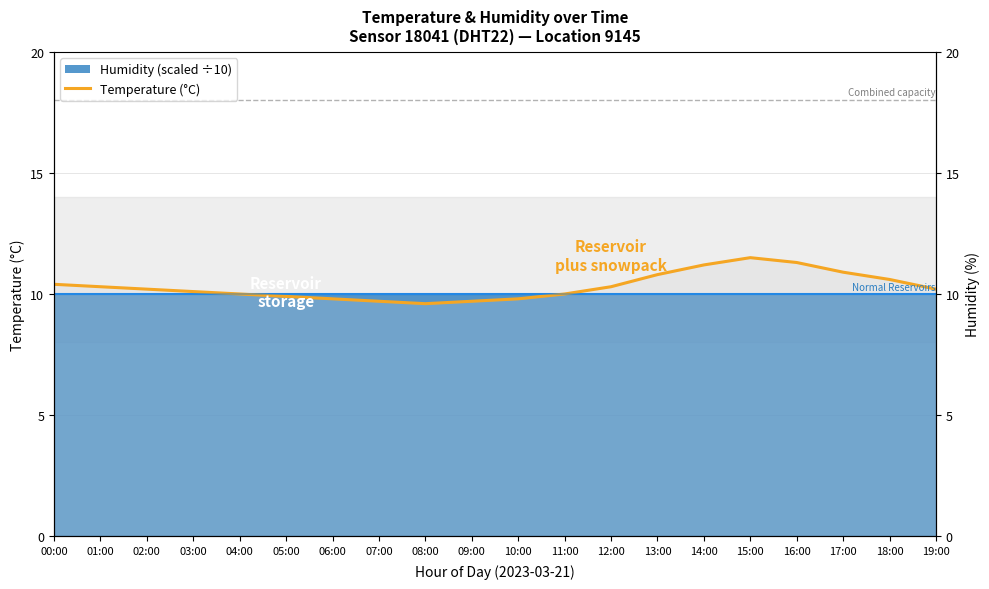

At which category does the data reach its first local valley?

08:00